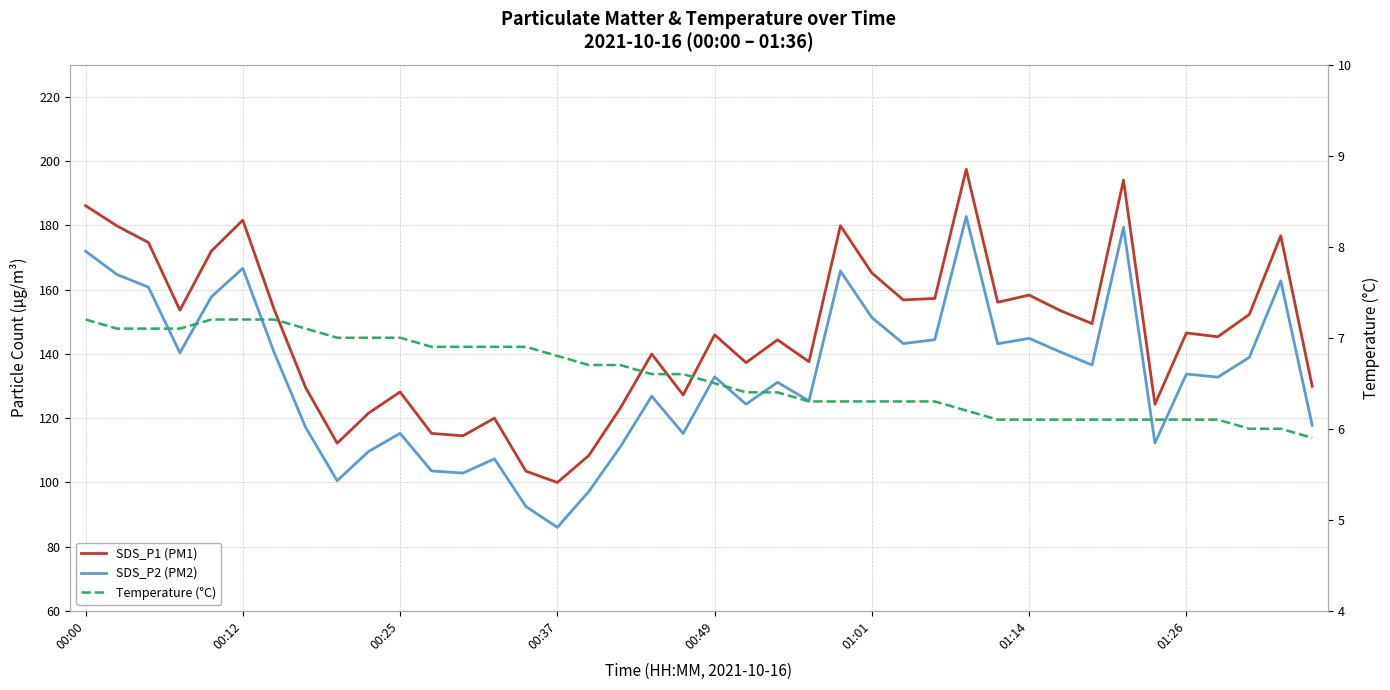

What is the minimum value for Temperature (°C)?

5.9